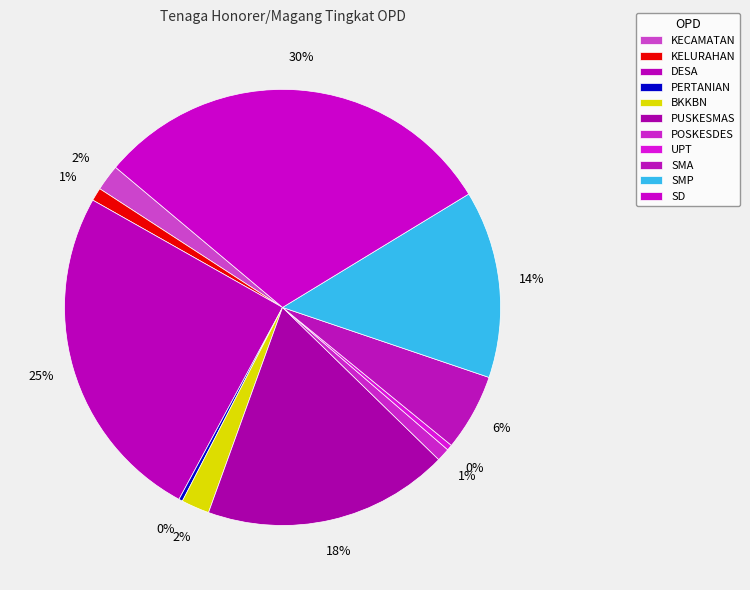

Does KECAMATAN represent more than half of the total?

No